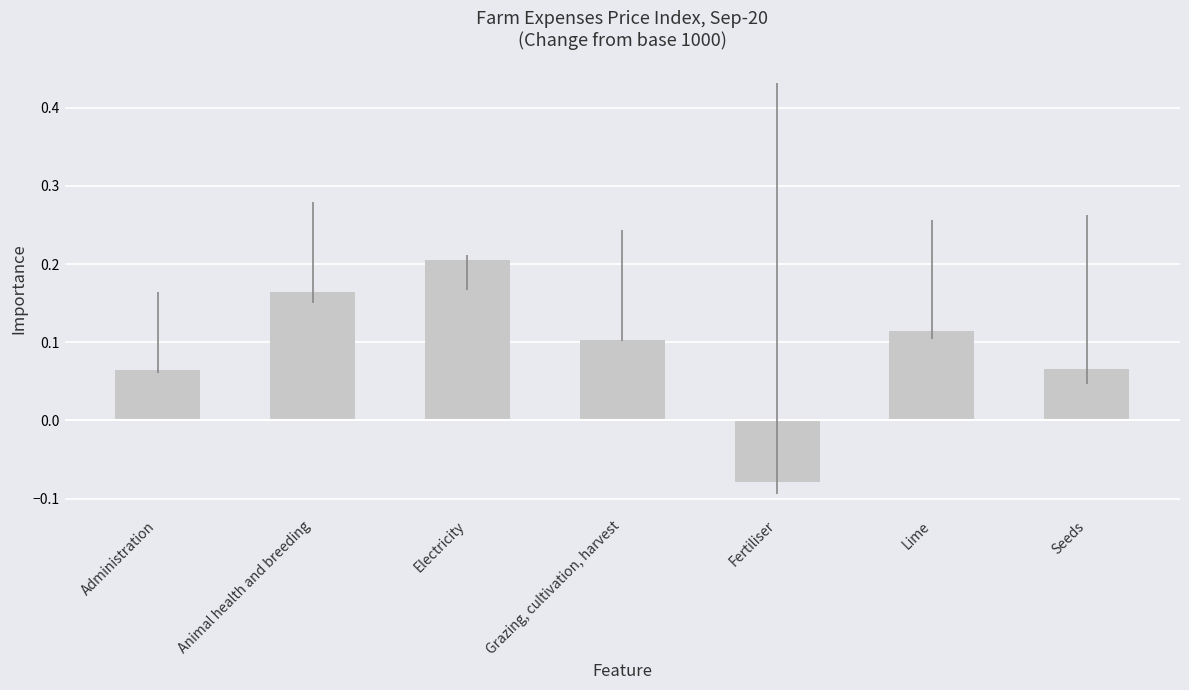

Are the bars horizontal?

No